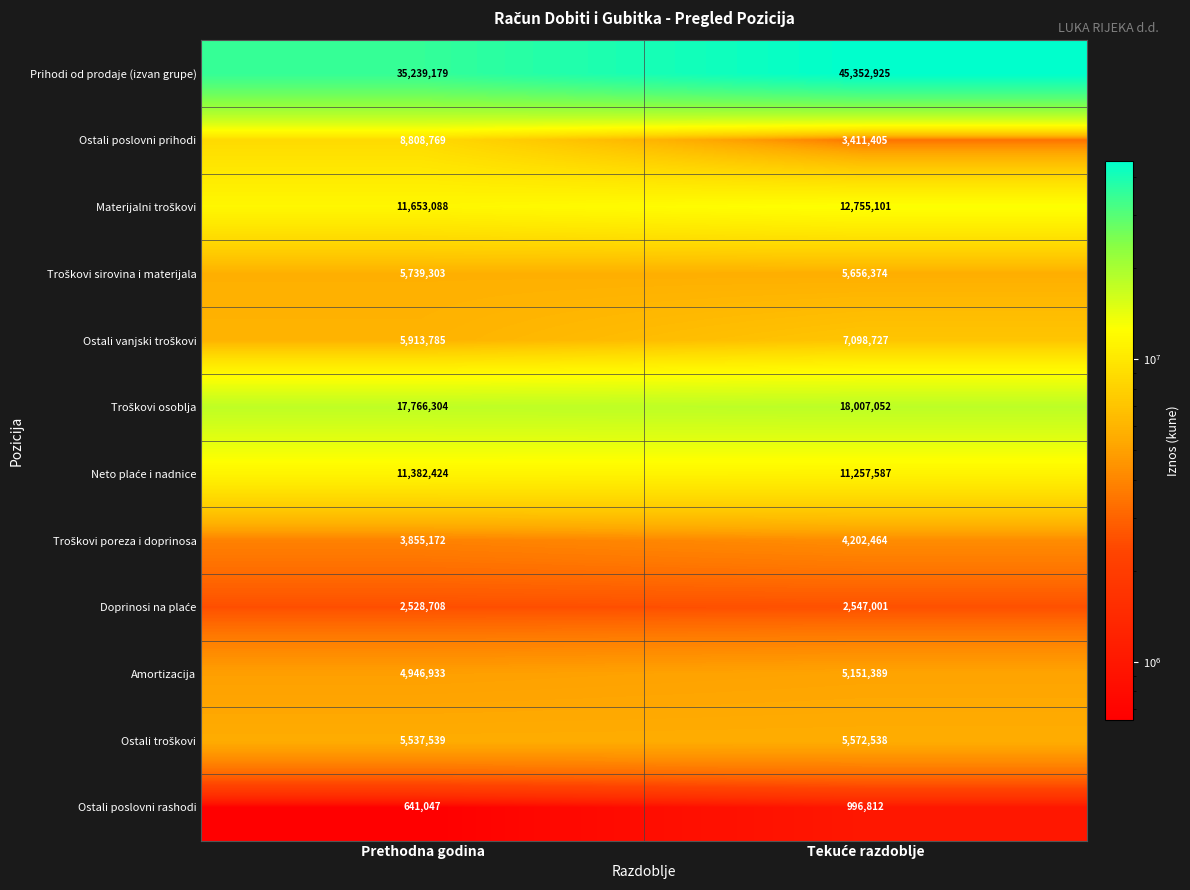

What is the difference between the maximum and minimum values in the Prihodi od prodaje (izvan grupe) series?

10113746